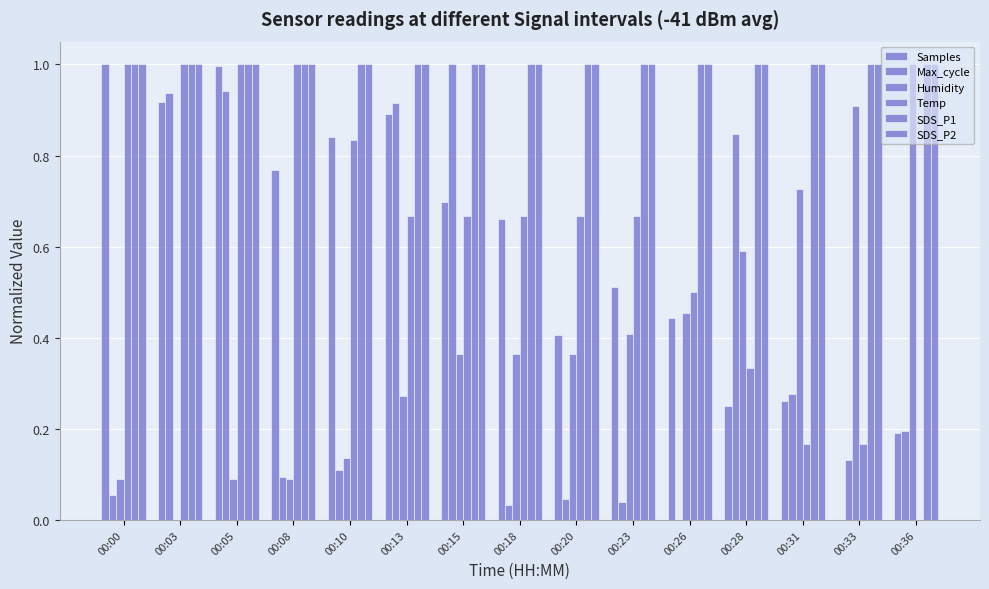

How many groups of bars are there?

15